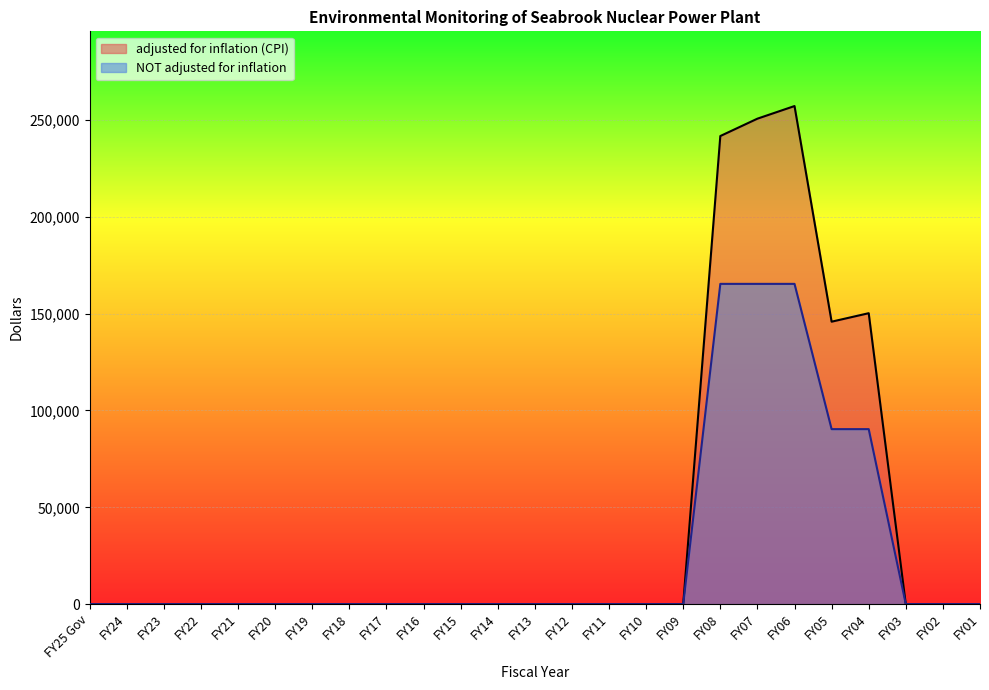

True or false: NOT adjusted for inflation and adjusted for inflation (CPI) intersect in this chart.

False